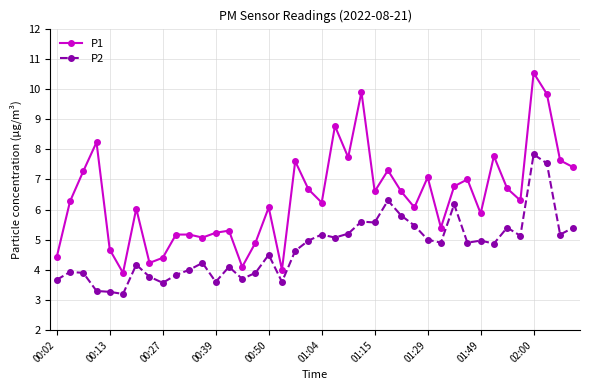

What is the value of the P1 point at the 38th from the left?

9.8